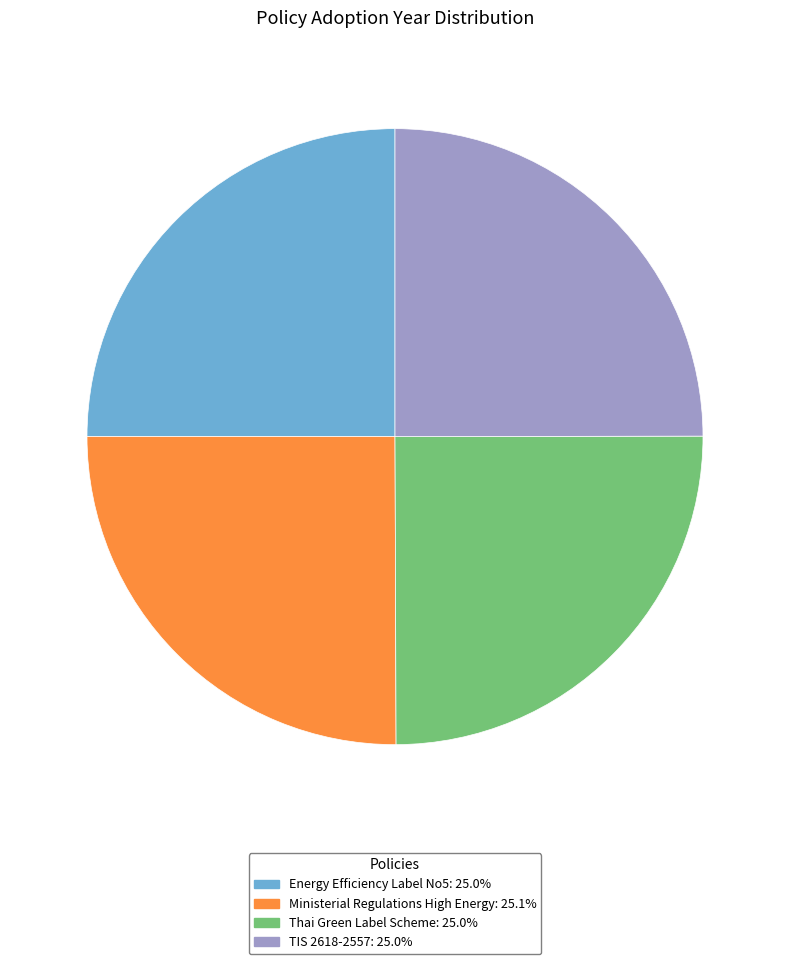

Is there a majority slice in this chart?

No